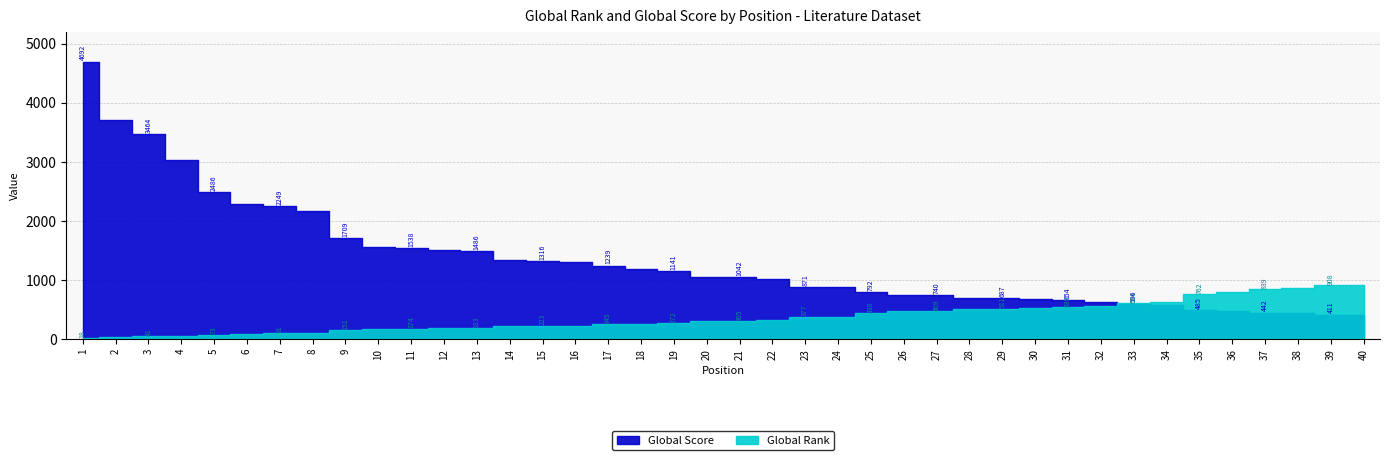

At which category is the sum across all series the highest?

1